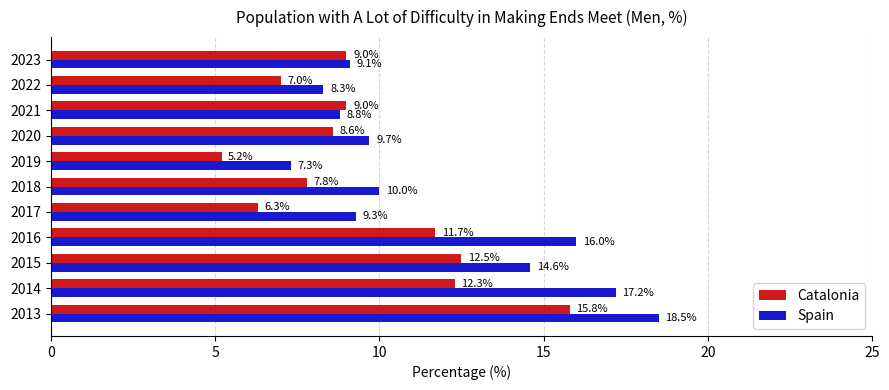

The Catalonia series shows 12.9 at 2018. True or false?

False